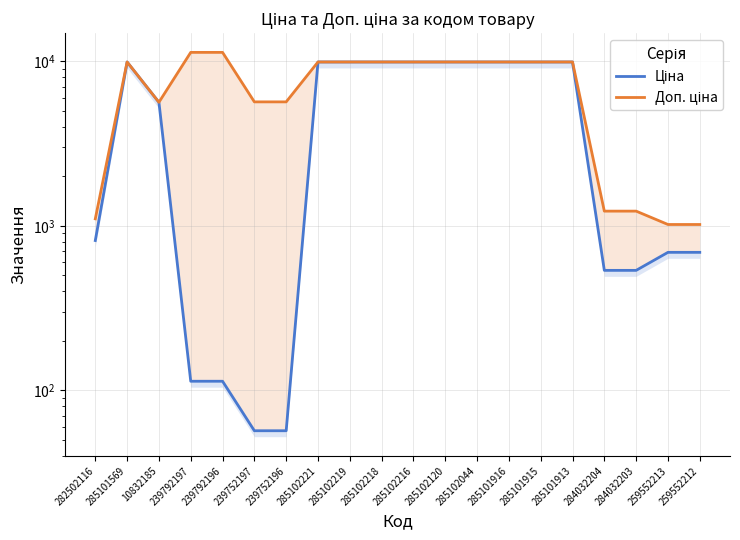

What is the label of the 8th point from the left?

285102221